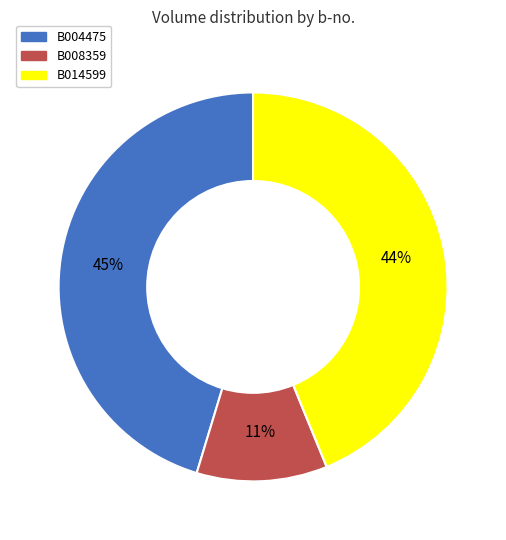

How many slices are in this pie chart?

3